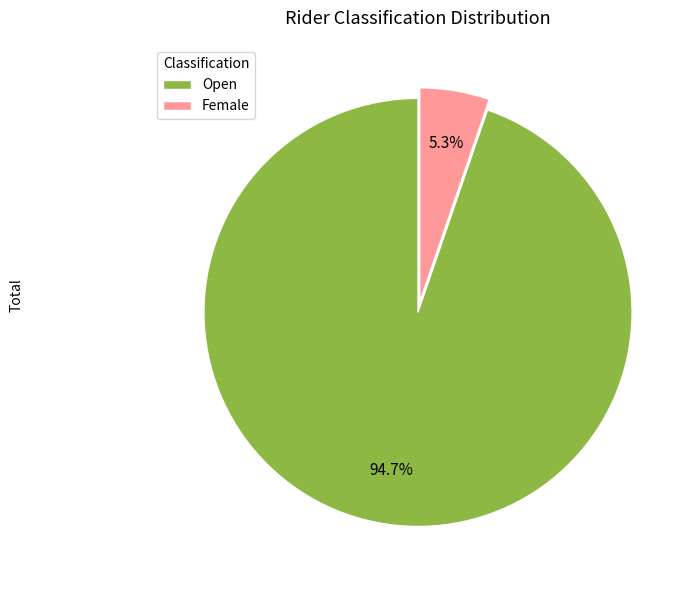

Rank the categories by value from lowest to highest.

Female, Open